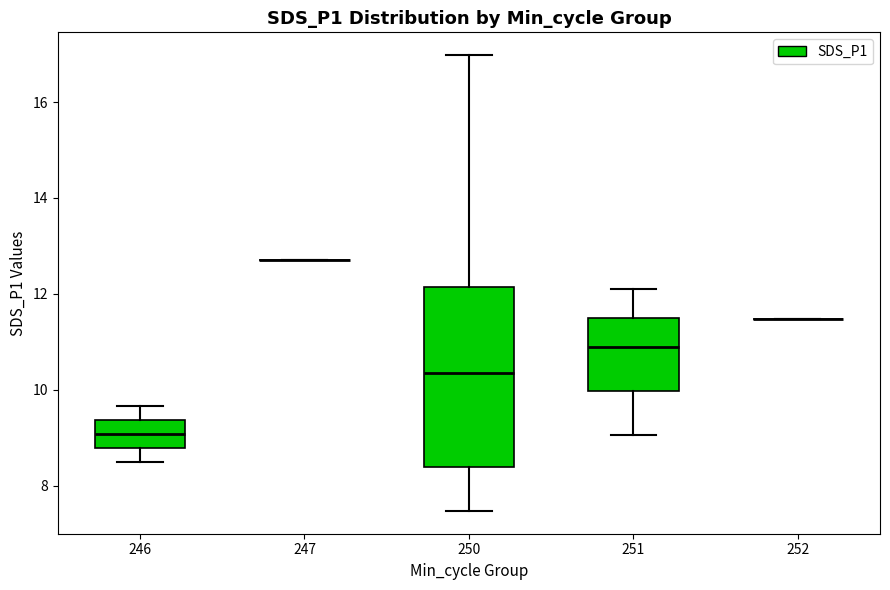

Where is the upper edge of the box at x = 246 on the y-axis? The values are not printed on the chart, so give them approximately, as read against the axis.

9.4